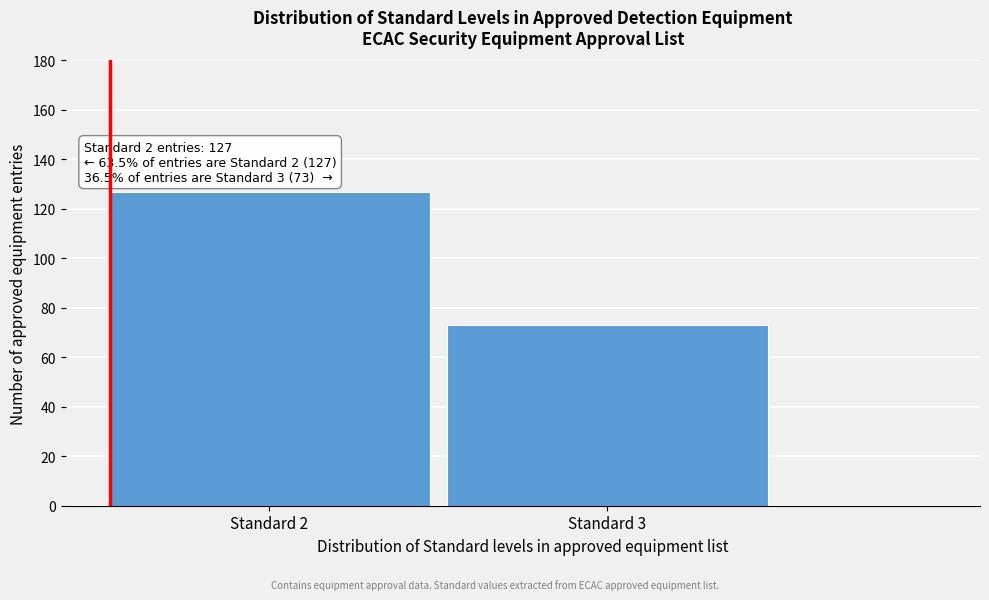

Reading right to left, list all the values displayed in this chart.

Standard 3=73	Standard 2=127